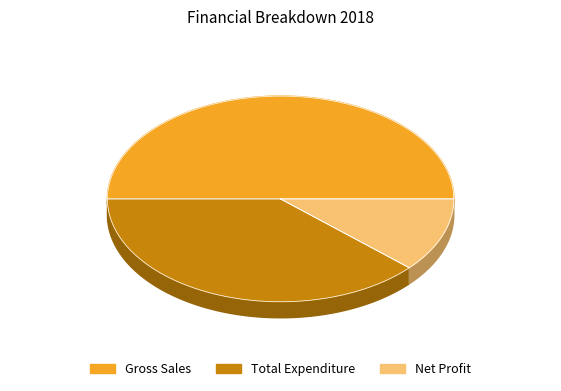

Is the sum of Net Profit and Gross Sales greater than half?

Yes